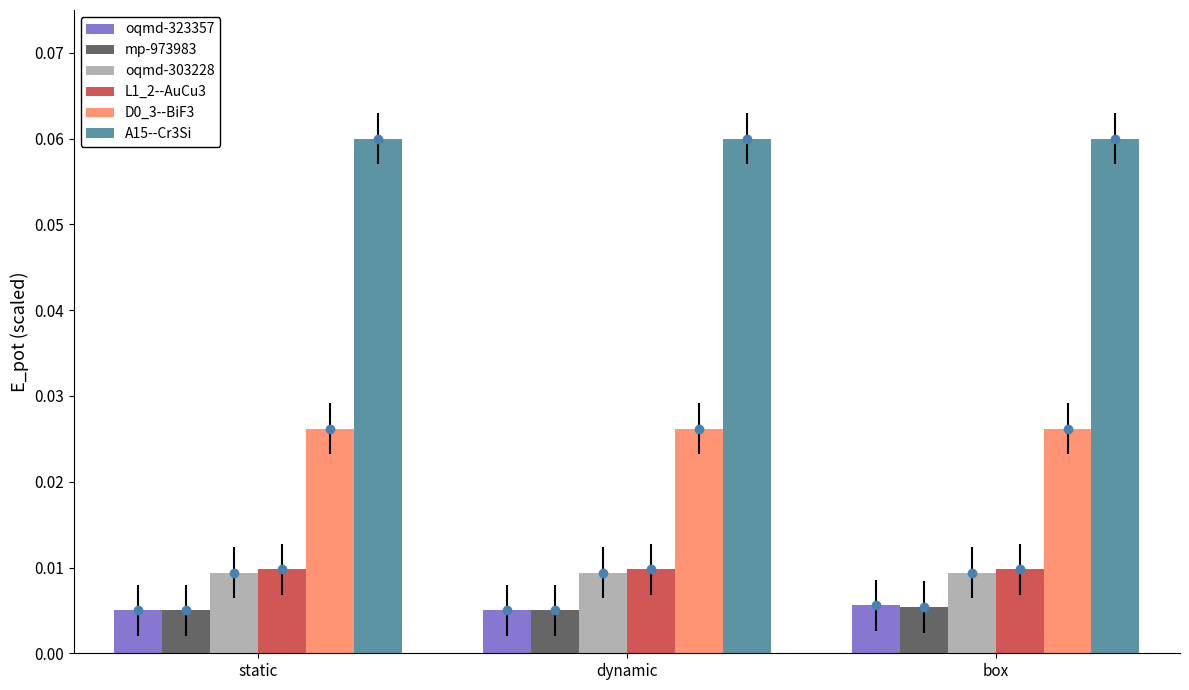

Reading left to right, transcribe all the data shown in this chart.

oqmd-323357: static=0.0	dynamic=0.0	box=0.0
mp-973983: static=0.0	dynamic=0.0	box=0.0
oqmd-303228: static=0.0	dynamic=0.0	box=0.0
L1_2--AuCu3: static=0.0	dynamic=0.0	box=0.0
D0_3--BiF3: static=0.0	dynamic=0.0	box=0.0
A15--Cr3Si: static=0.1	dynamic=0.1	box=0.1